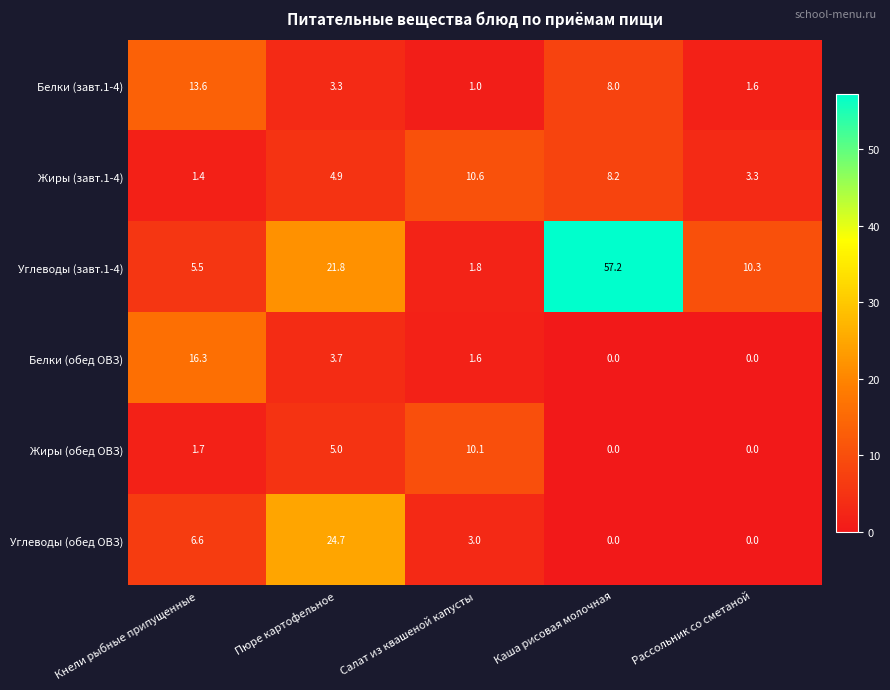

What is the total value across all series at Пюре картофельное?

63.4